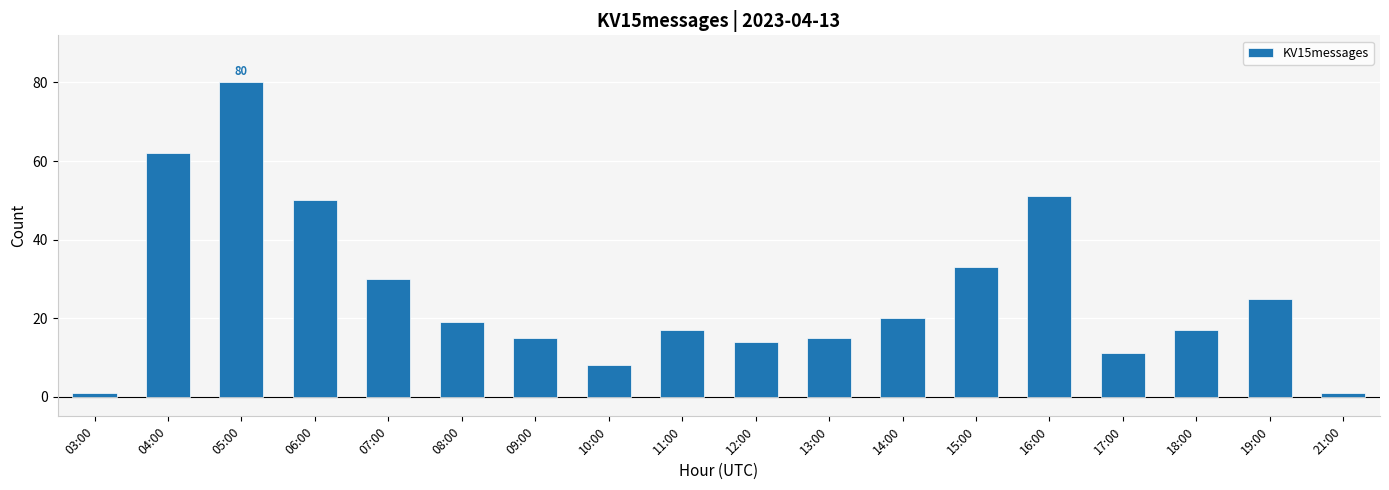

What is the minimum value shown in the chart?

1